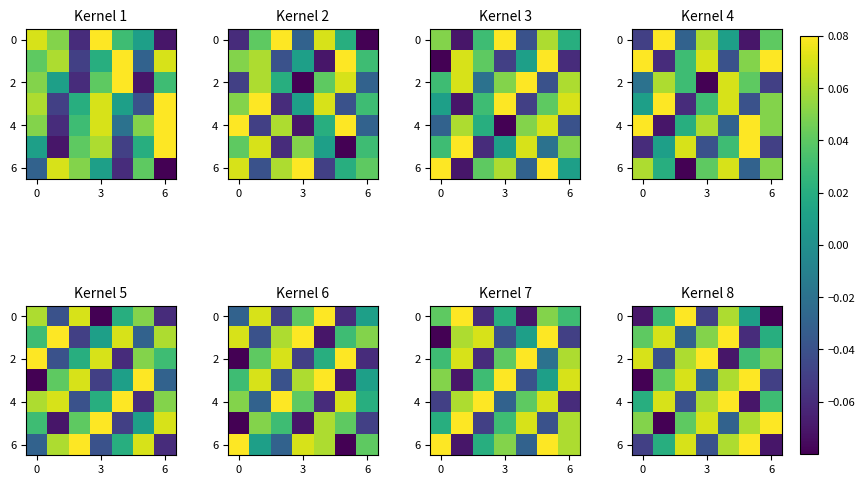

Which has a higher value, 3 or 0?

3